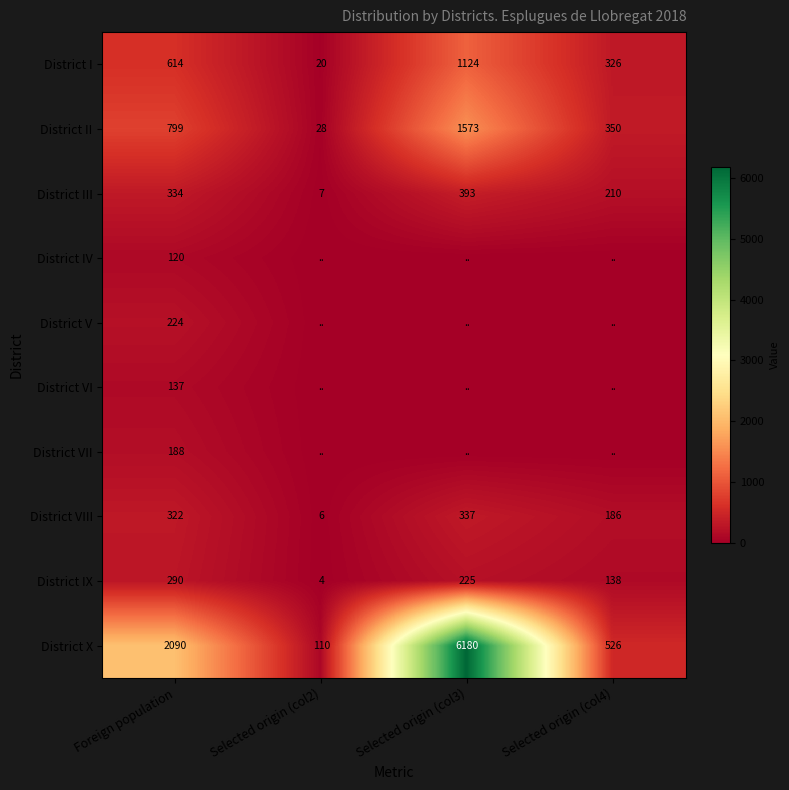

Which category has the highest value across all series?

Selected origin (col3)